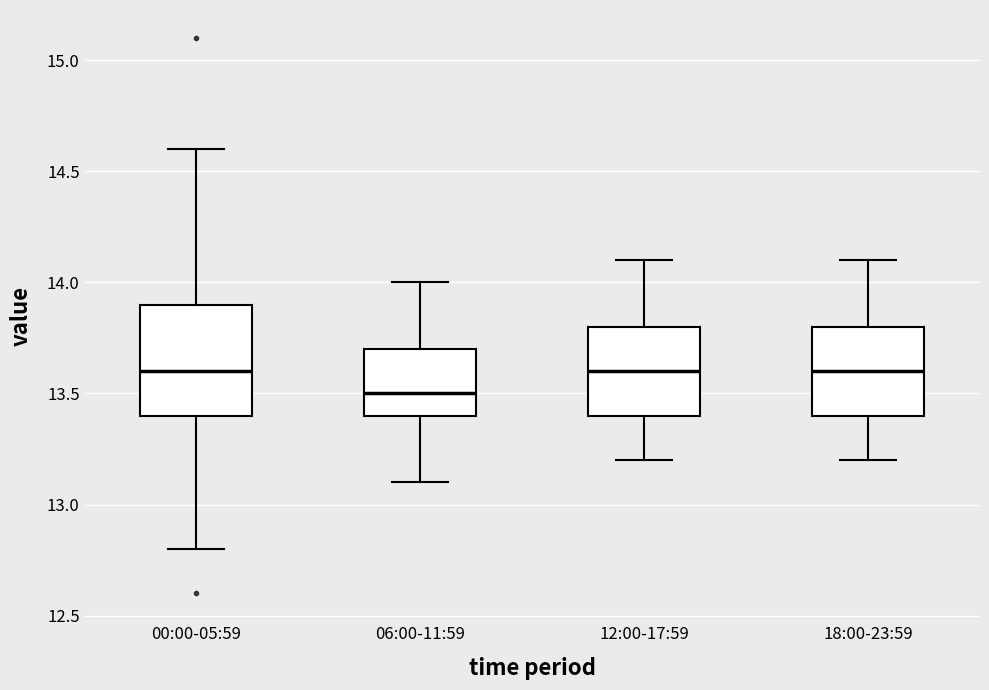

Where does the lower whisker of the box for 18:00-23:59 end on the y-axis? The values are not printed on the chart, so give them approximately, as read against the axis.

13.2